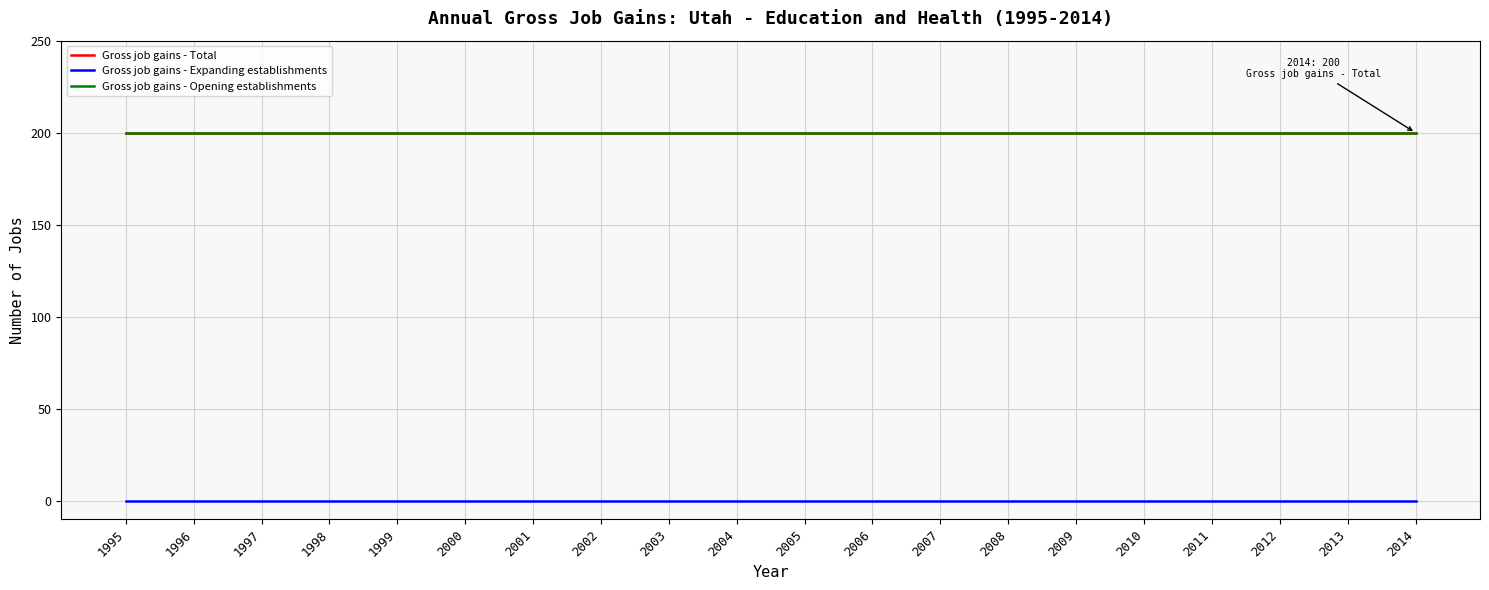

The Gross job gains - Total series shows 346 at 2013. True or false?

False